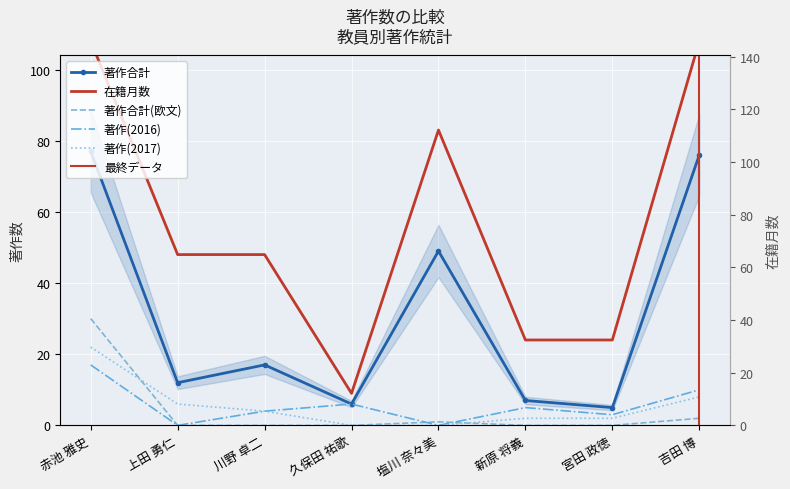

Between 上田 勇仁 and 塩川 奈々美, which series saw the biggest shift?

著作合計